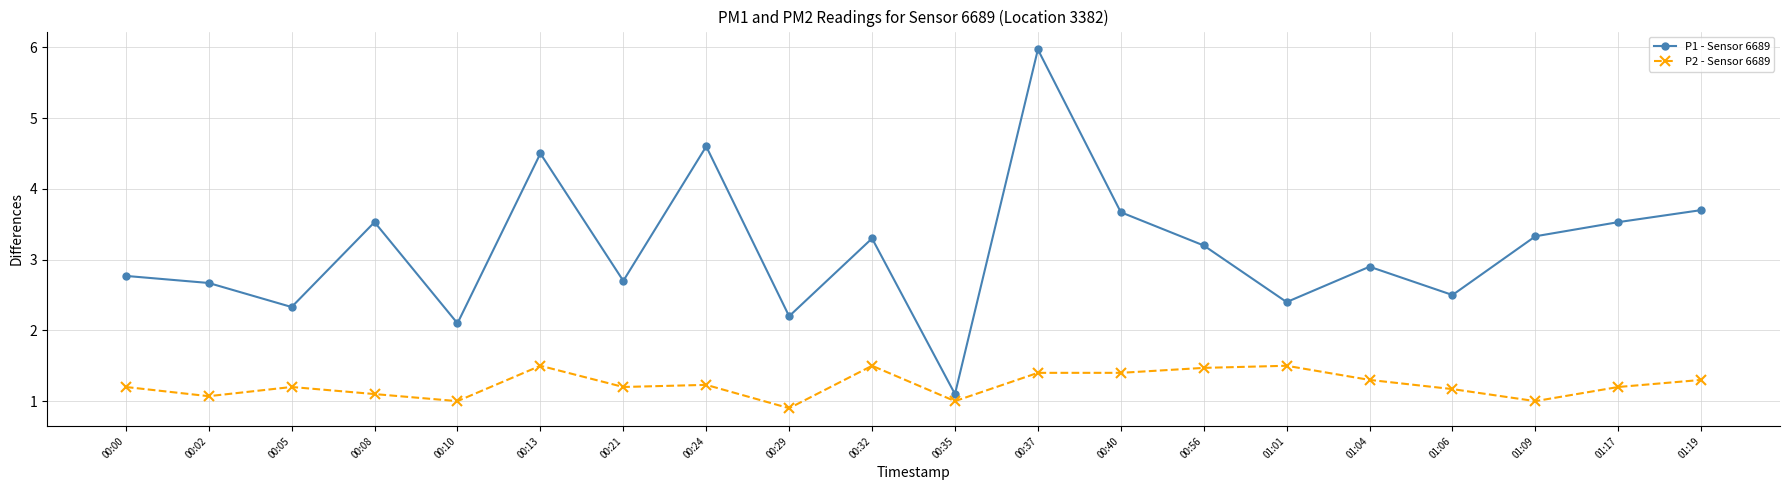

What is the difference between the maximum and minimum values in the P2 - Sensor 6689 series?

0.6